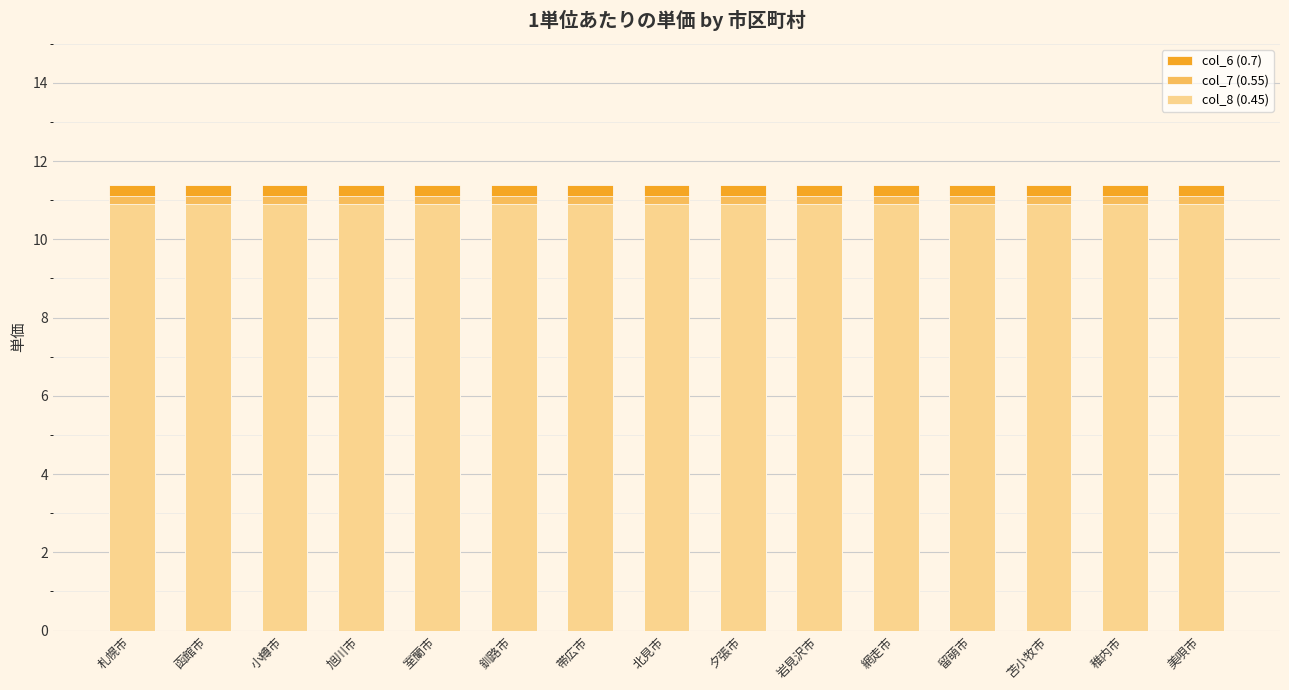

Is it true that col_7 (0.55) equals 15.7 at 室蘭市?

False